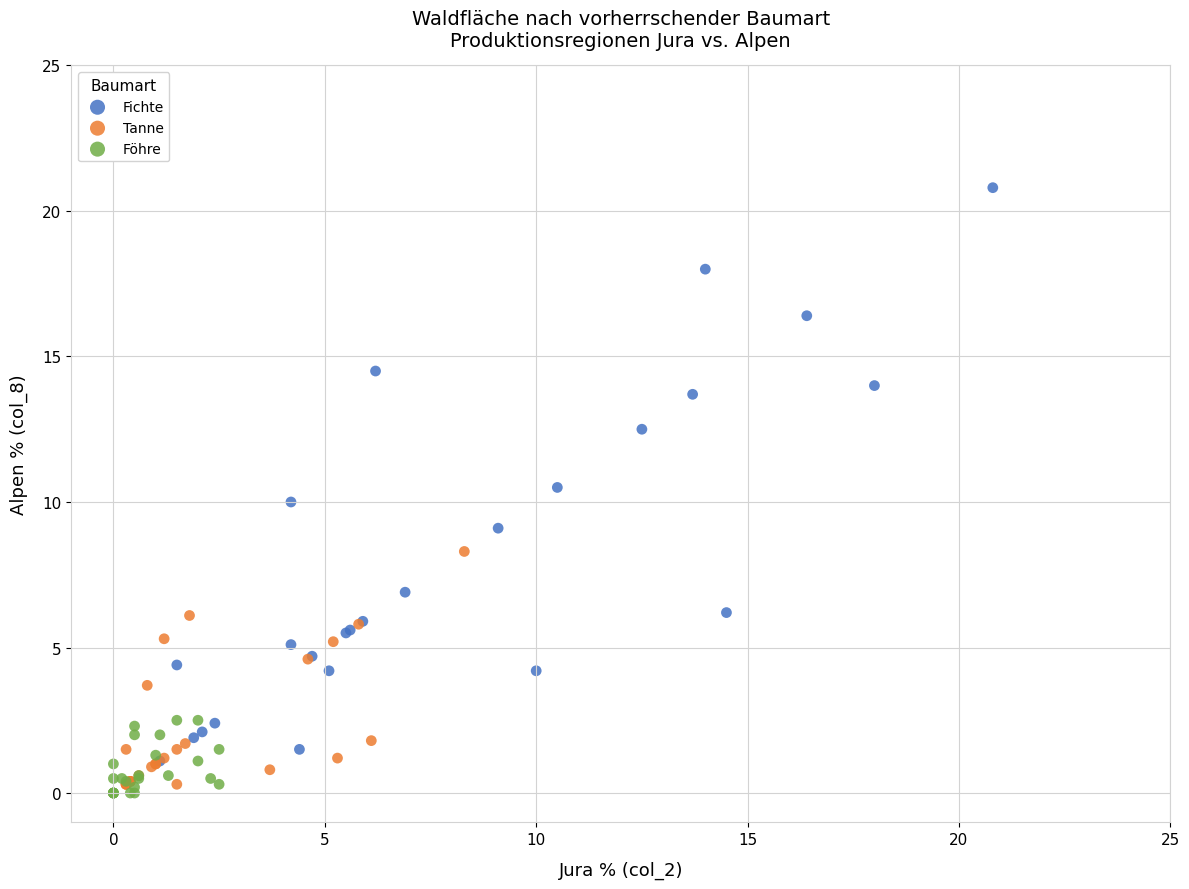

Which series reaches the maximum Y coordinate?

Fichte